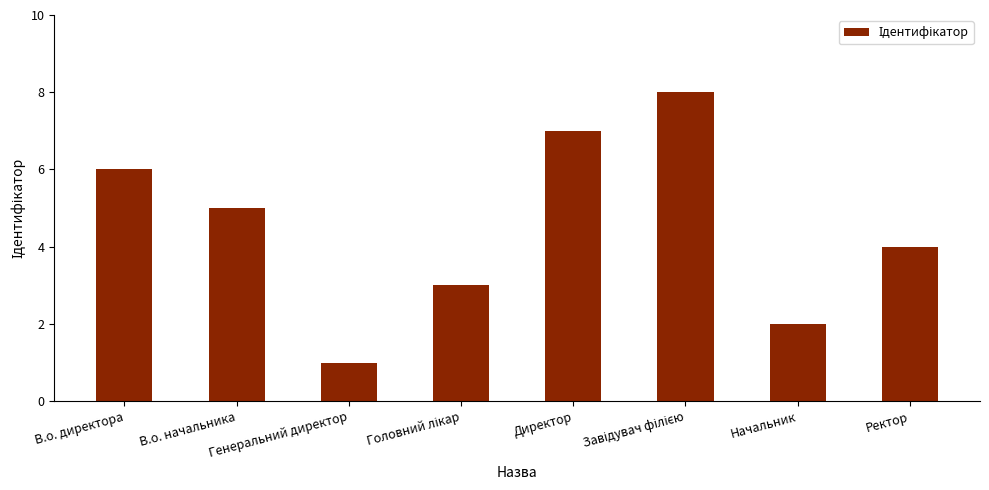

At which category does the chart reach its minimum across all series?

Генеральний директор